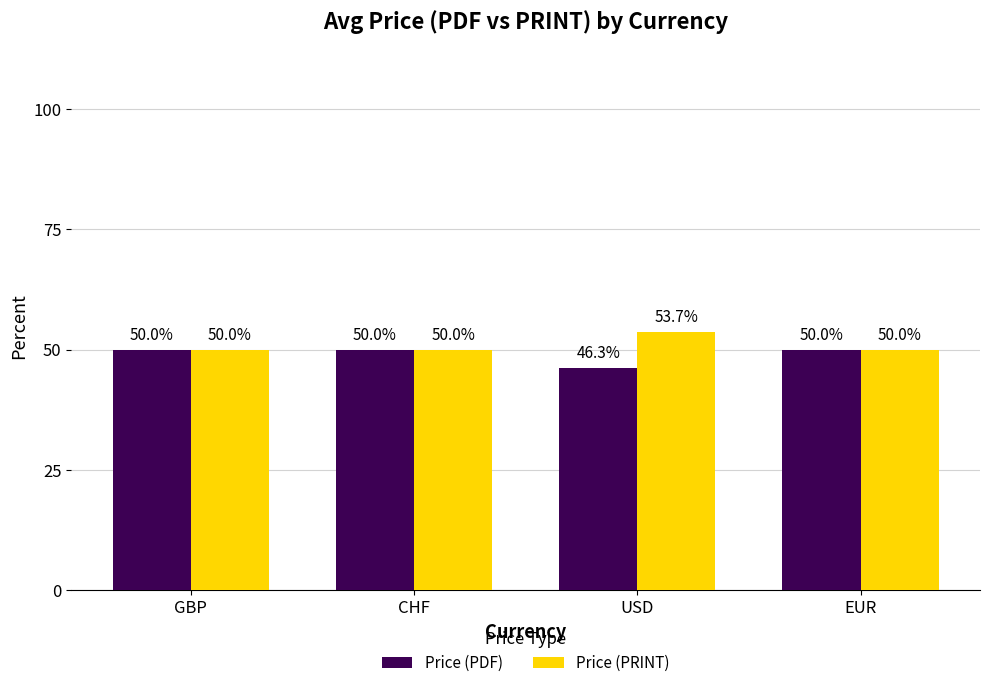

List the series in order of their peak value, lowest first.

Price (PDF), Price (PRINT)